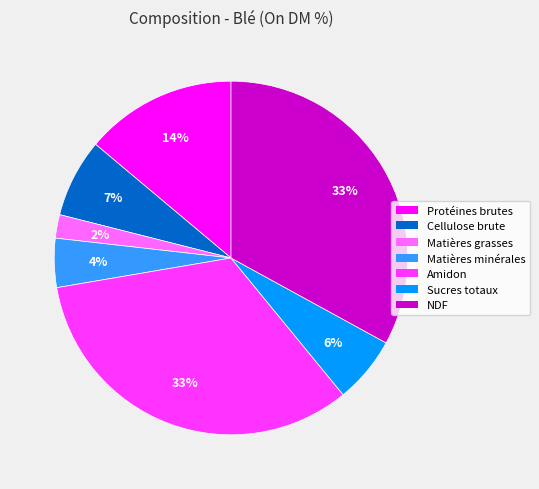

Is NDF the majority of the pie?

No